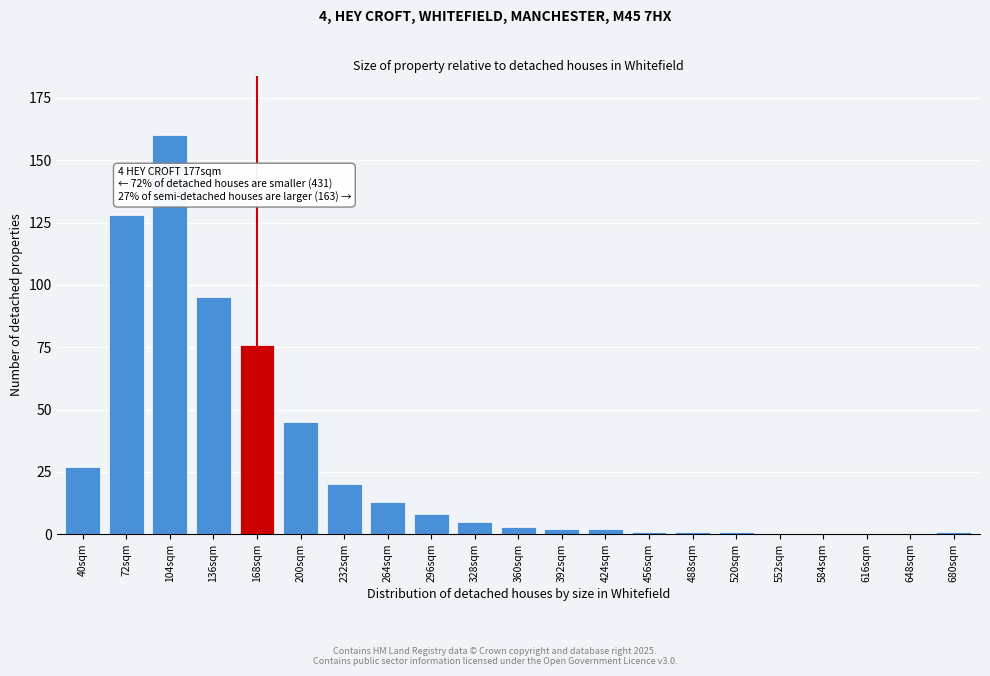

Reading left to right, what are all the values shown in this chart?

40sqm=27	72sqm=128	104sqm=160	136sqm=95	168sqm=76	200sqm=45	232sqm=20	264sqm=13	296sqm=8	328sqm=5	360sqm=3	392sqm=2	424sqm=2	456sqm=1	488sqm=1	520sqm=1	552sqm=0	584sqm=0	616sqm=0	648sqm=0	680sqm=1